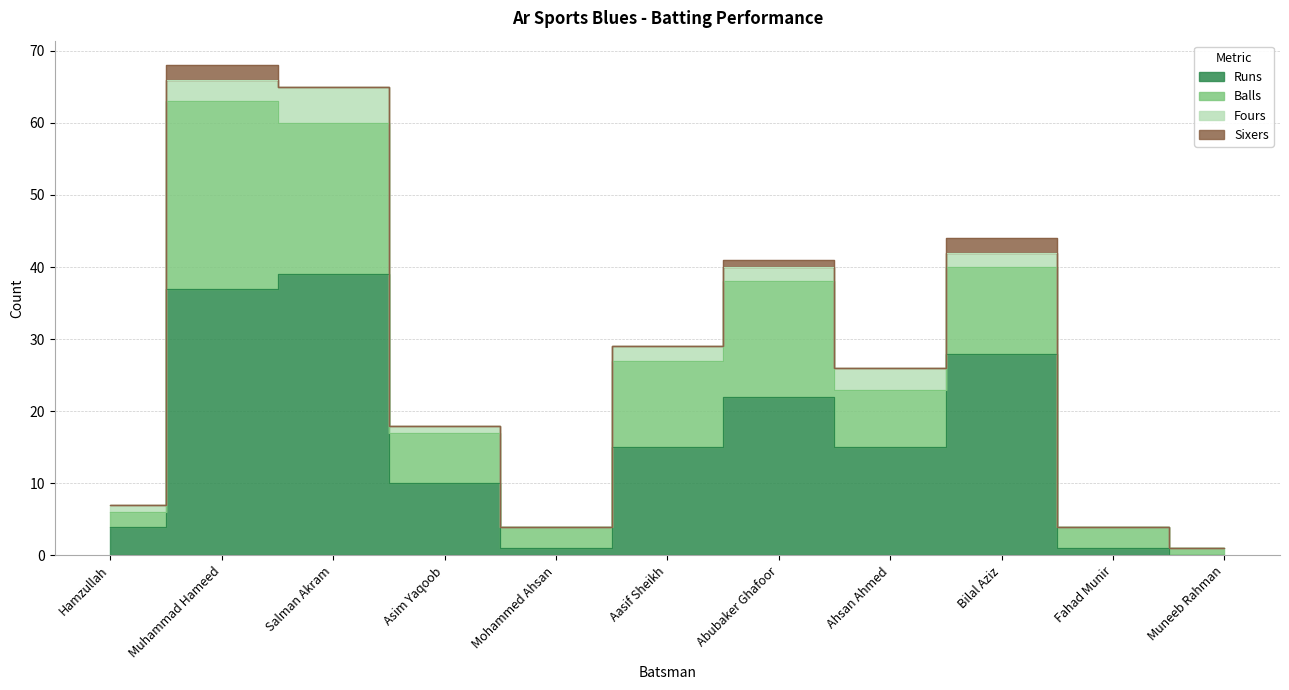

Is it true that Runs equals 5 at Asim Yaqoob?

False